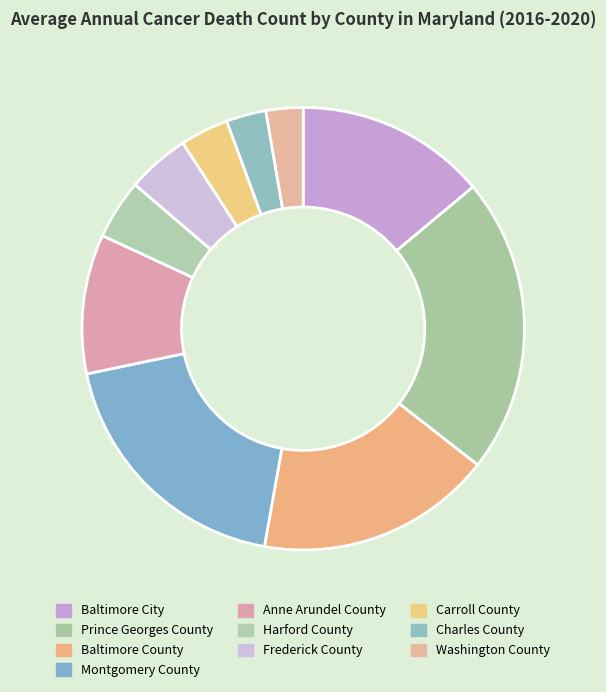

True or false: Montgomery County accounts for 8% of the total.

False